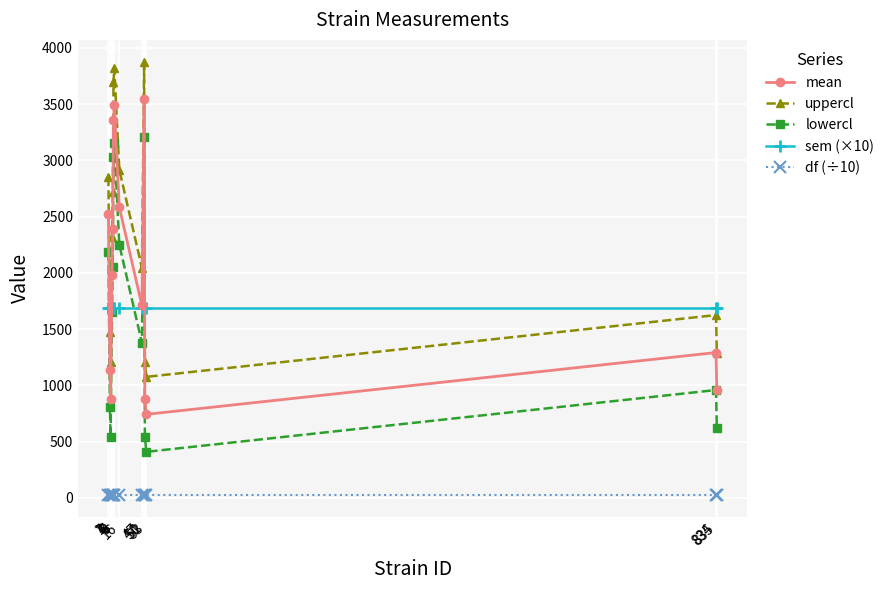

True or false: lowercl and mean intersect in this chart.

False